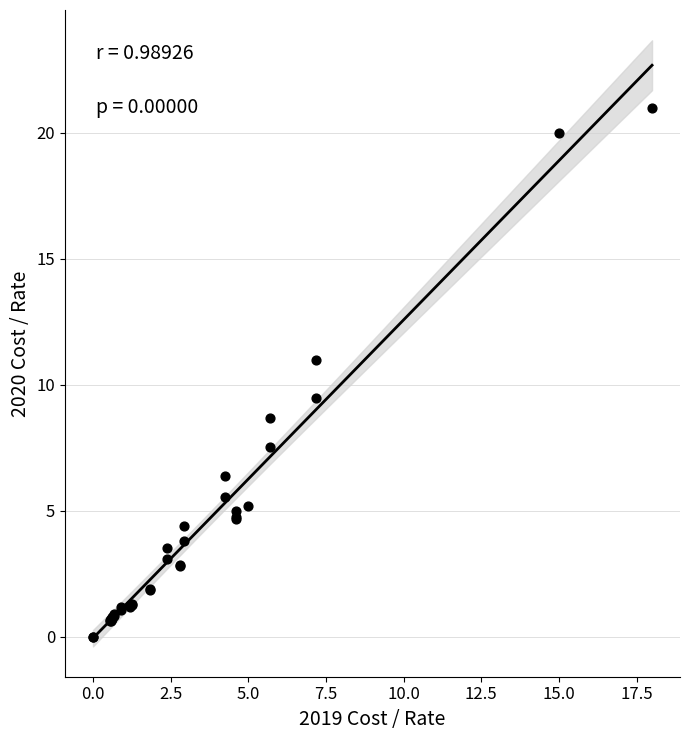

What Y value in the scatter plot is closest to 10?

9.5